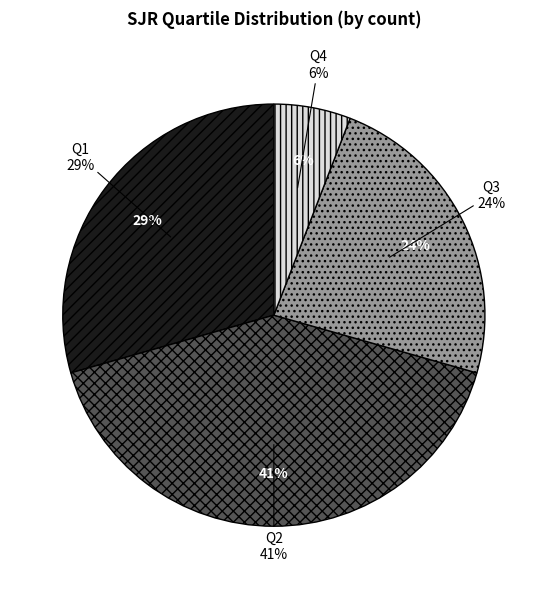

To the nearest percent, what is the average slice percentage?

25%